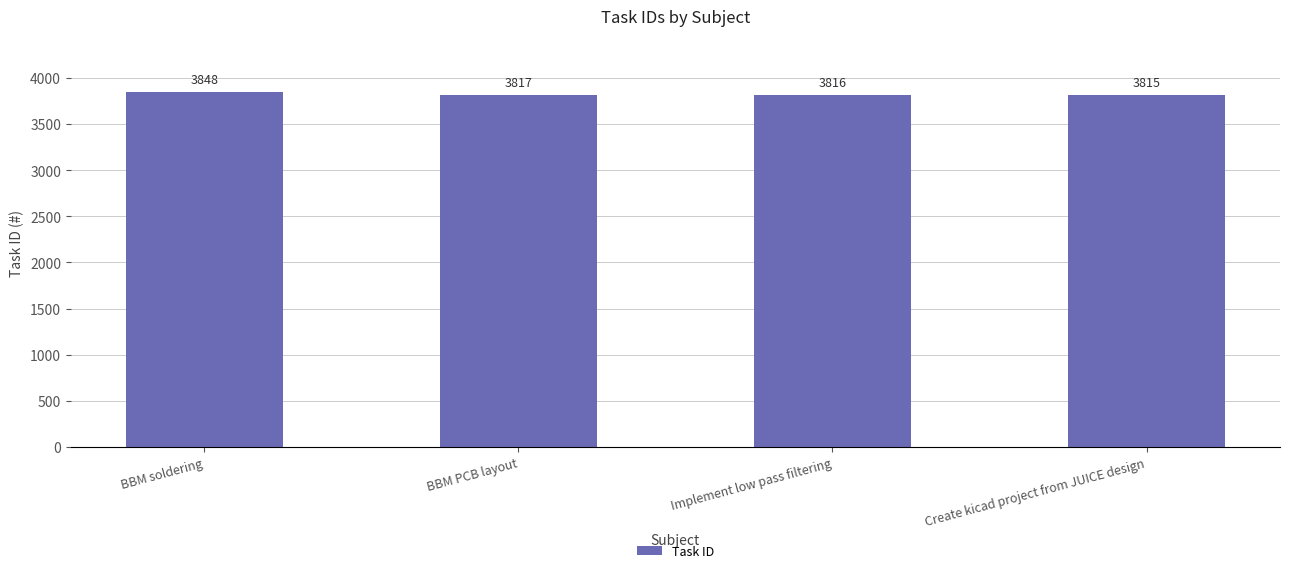

What is the difference between the maximum and second lowest values?

32